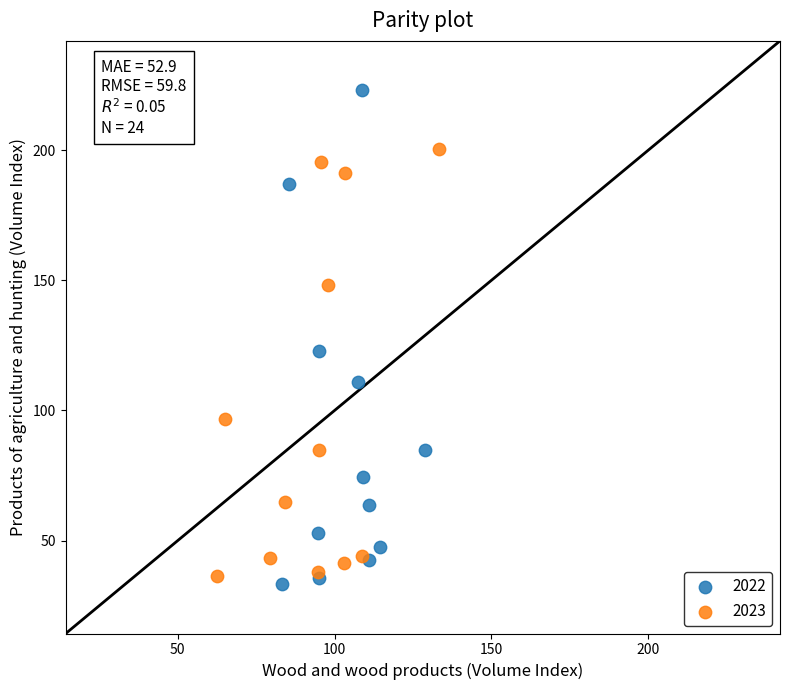

Which series contains the highest Y value?

2022